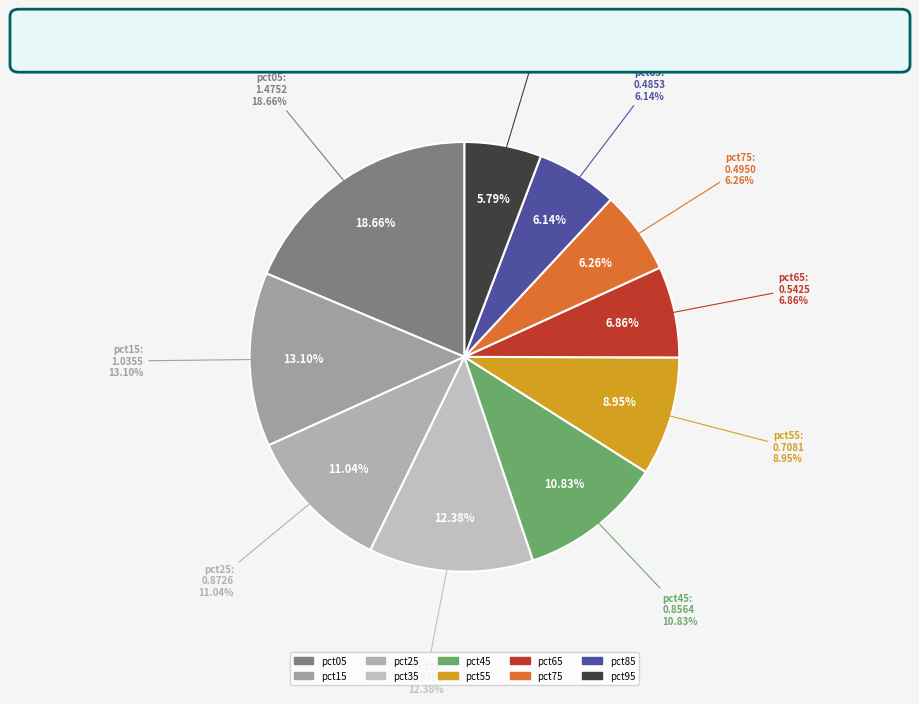

Rank the categories by value from highest to lowest.

pct05, pct15, pct35, pct25, pct45, pct55, pct65, pct75, pct85, pct95